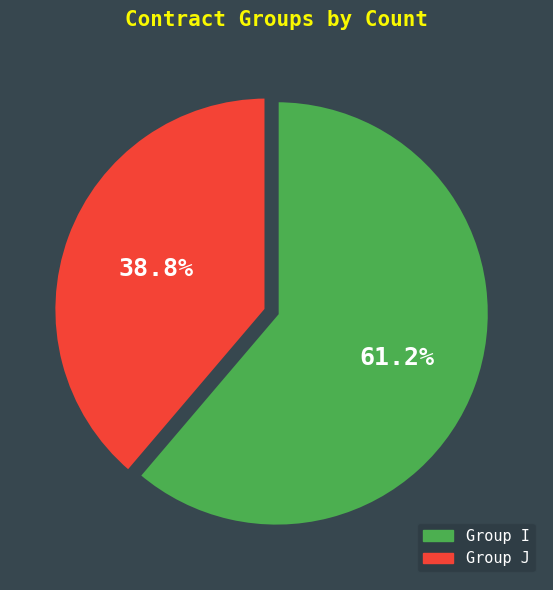

Rank the categories by value from highest to lowest.

Group I, Group J